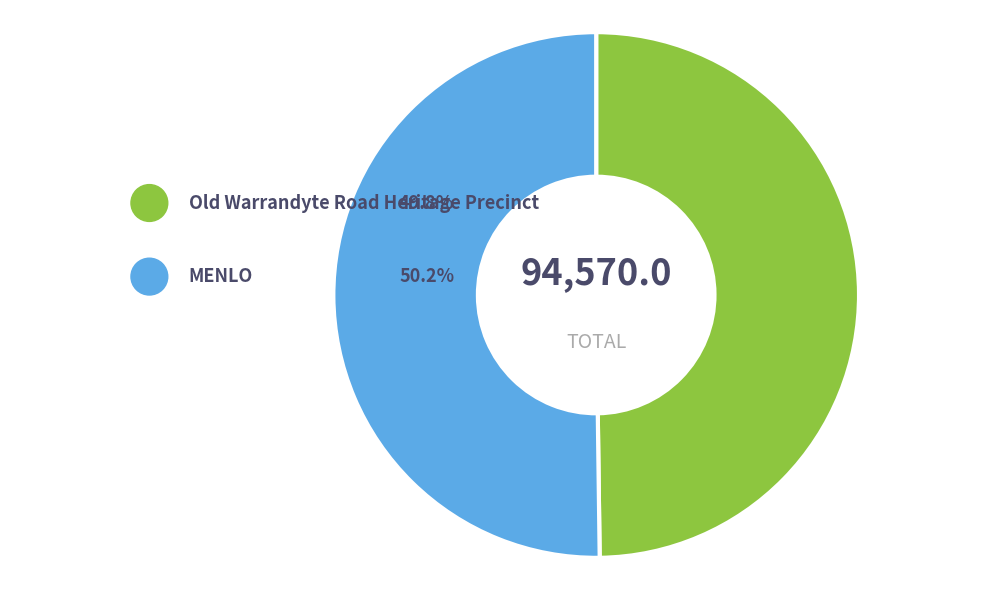

Which category has the biggest portion of the pie?

MENLO